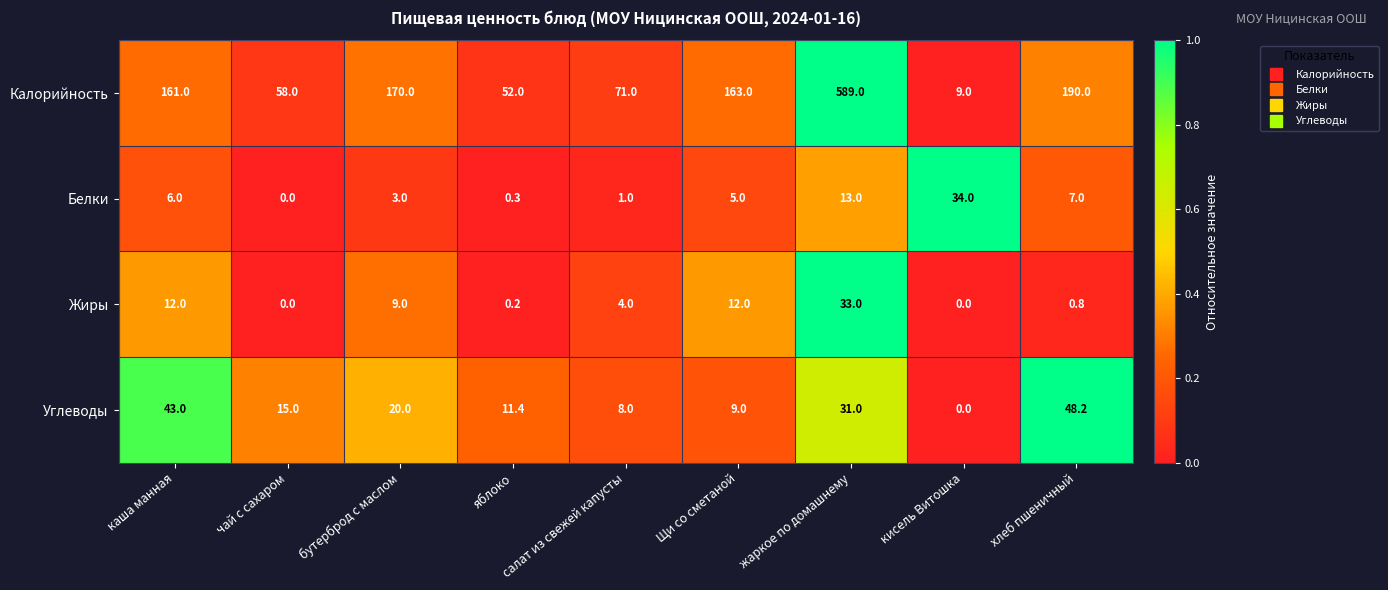

List the series in order of their peak value, highest first.

Калорийность, Углеводы, Белки, Жиры